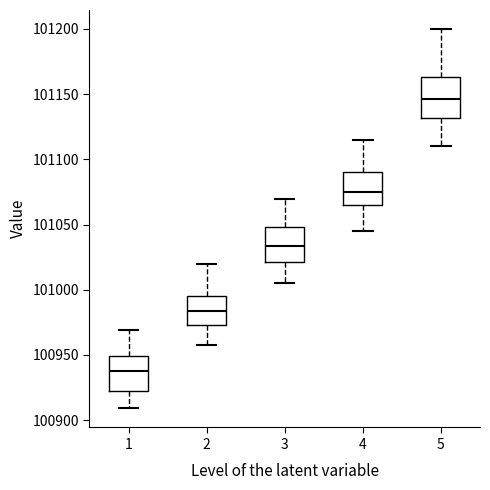

Reading left to right, transcribe this box plot: for each box, give where its median line is, the range the box spans, and where its two whiskers end, as read against the y-axis. The values are not printed on the chart, so give them approximately, as read against the axis.

1: median 100940, box 100920 to 100950, whiskers 100910 to 100970
2: median 100985, box 100975 to 100995, whiskers 100960 to 101020
3: median 101035, box 101020 to 101050, whiskers 101005 to 101070
4: median 101075, box 101065 to 101090, whiskers 101045 to 101115
5: median 101145, box 101130 to 101165, whiskers 101110 to 101200